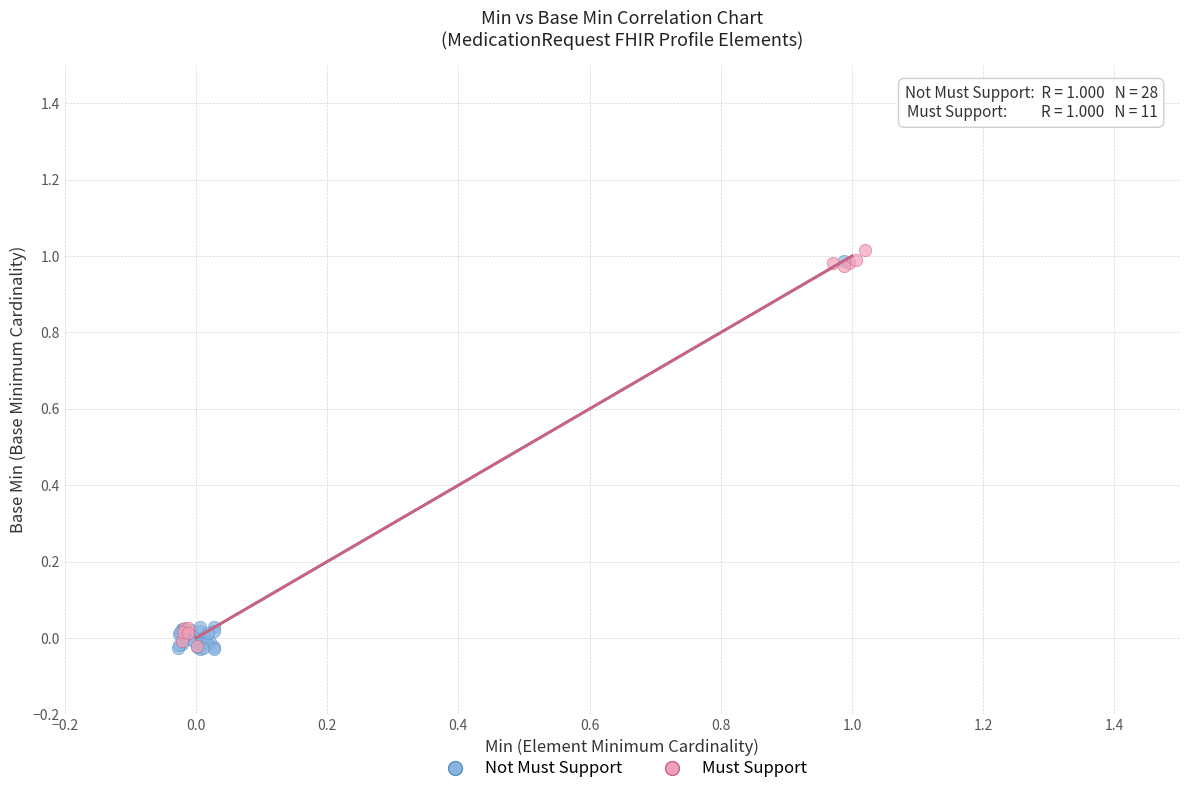

What are all the series names shown in the legend?

Not Must Support, Must Support